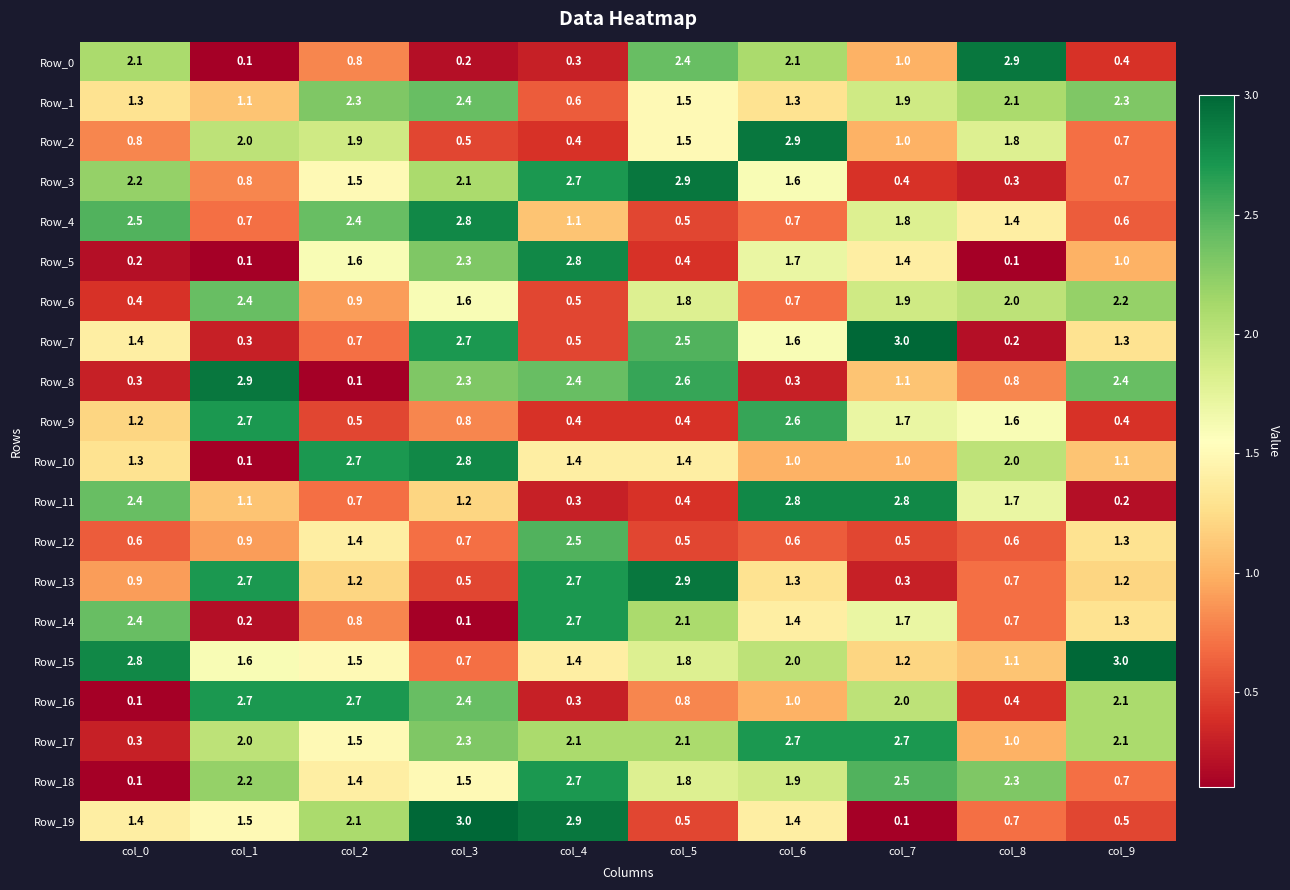

True or false: Row_18 has a value of 4.1 at col_4.

False